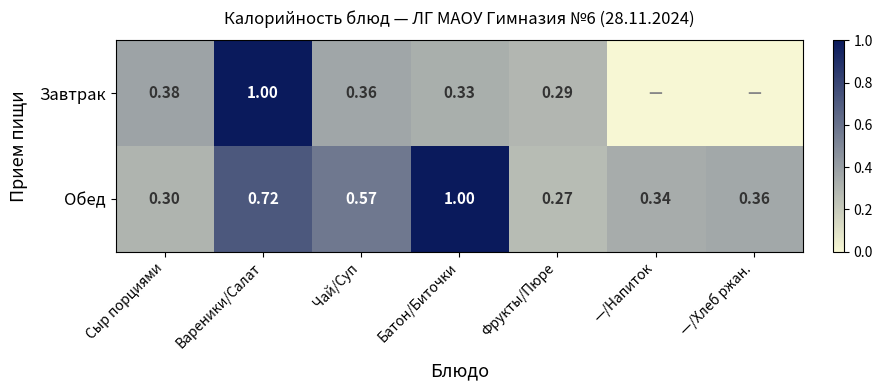

At Сыр порциями, list the series in order from largest to smallest.

Завтрак, Обед